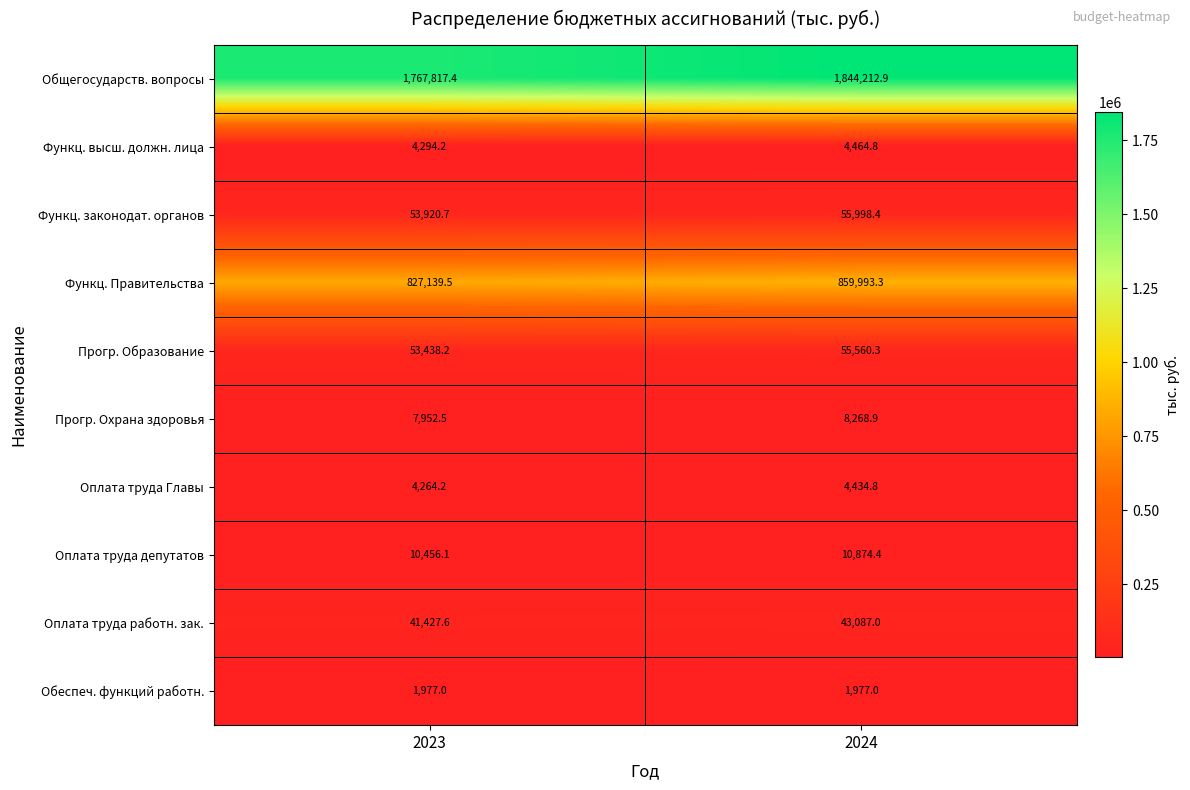

What is the sum of all Оплата труда депутатов values?

21330.5